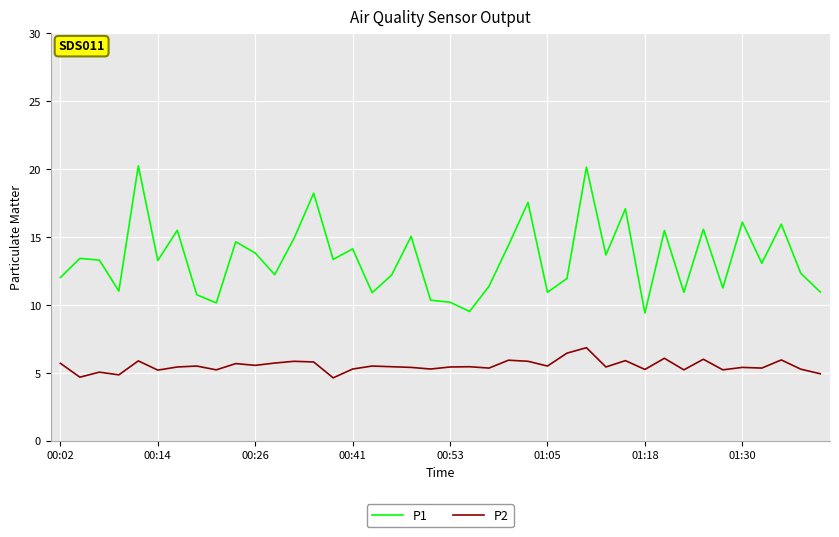

Does the chart have visible grid lines?

Yes